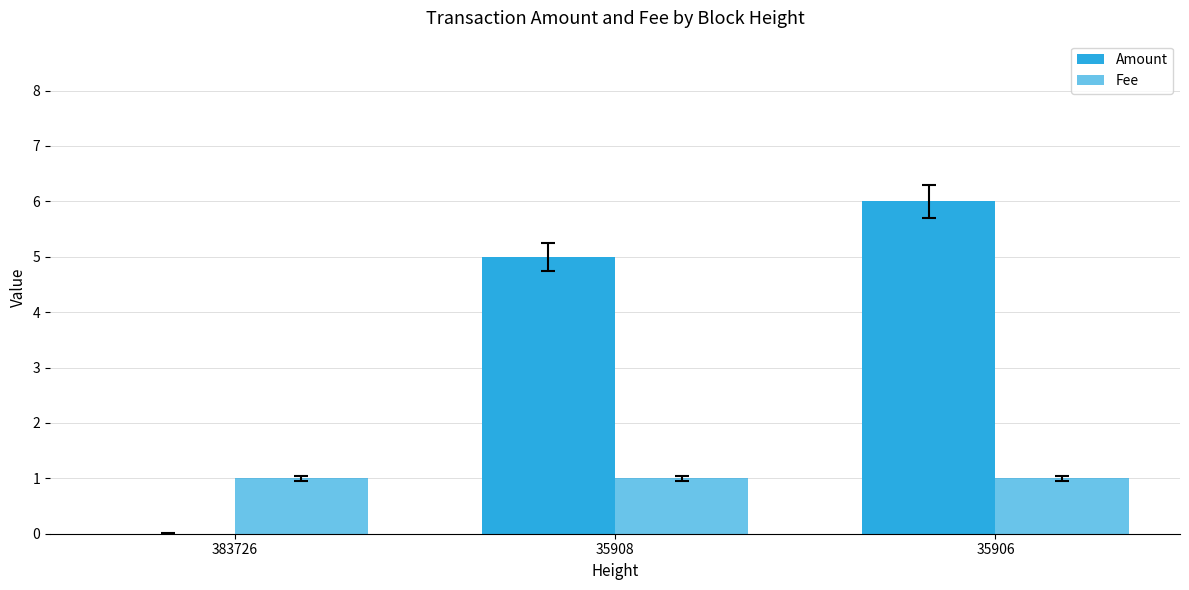

At 35906, list the series in order from largest to smallest.

Amount, Fee